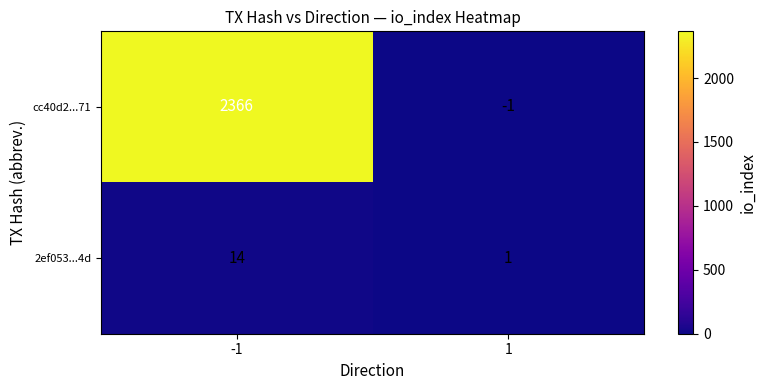

What is the difference between the highest and lowest values at -1?

2352